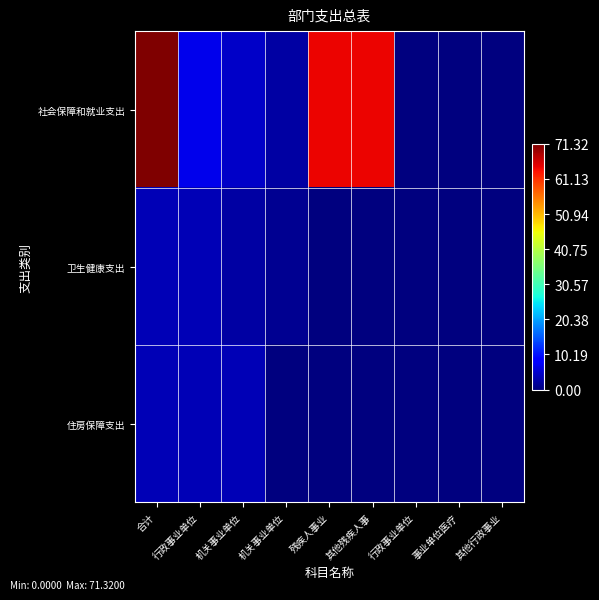

List the series in order of their peak value, lowest first.

住房保障支出, 卫生健康支出, 社会保障和就业支出